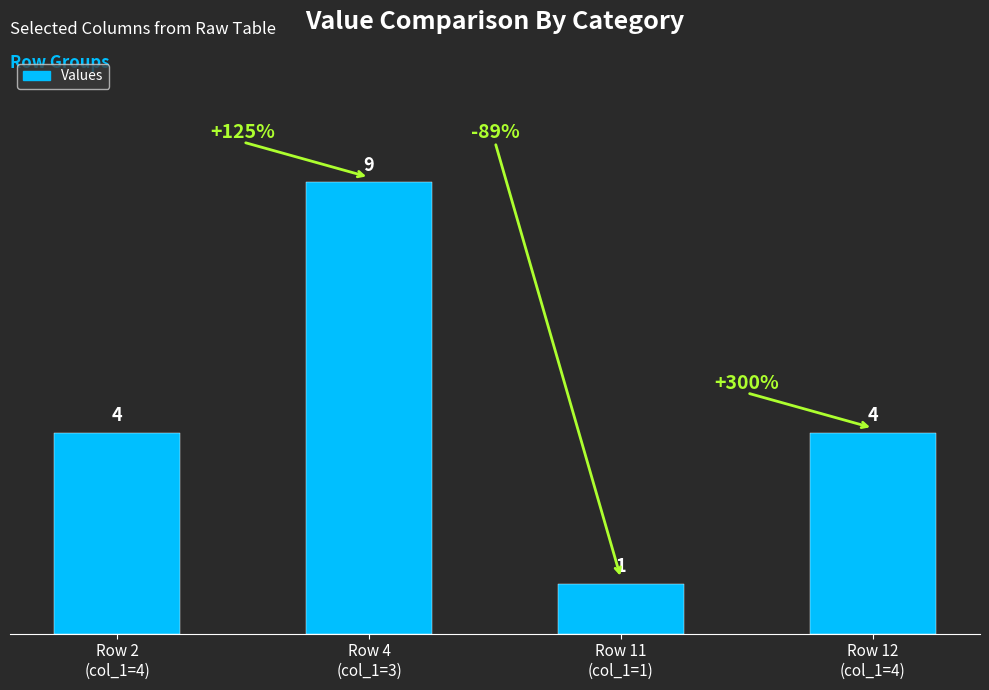

What is the value of the 1st bar from the left?

4